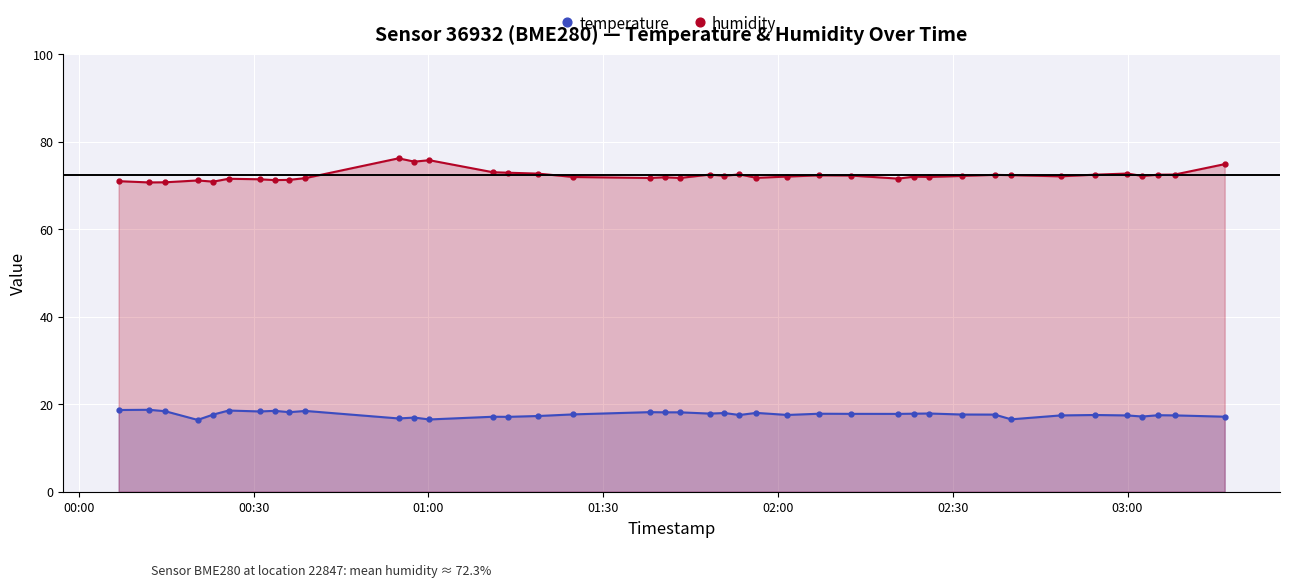

How many data points in humidity are above 72?

23